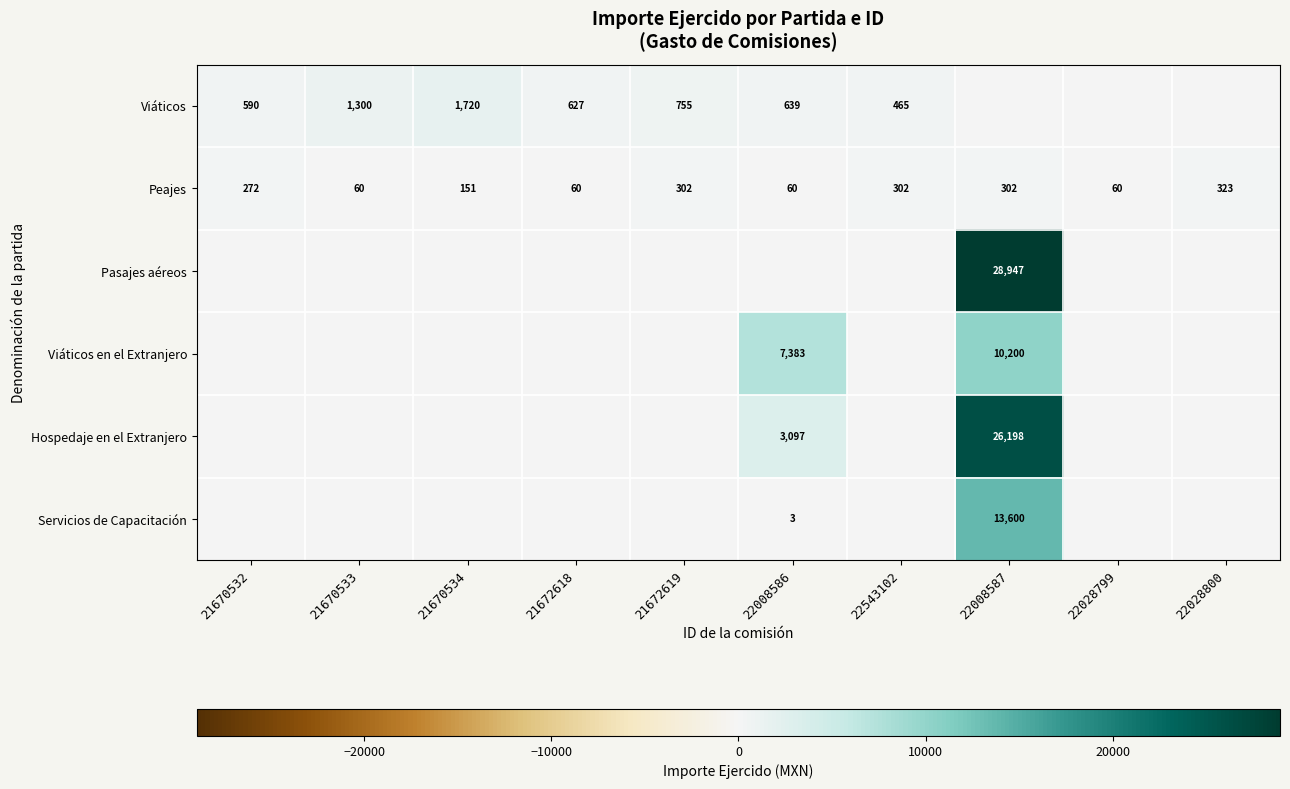

What is the difference between the Peajes values at 22028800 and 21672618?

263